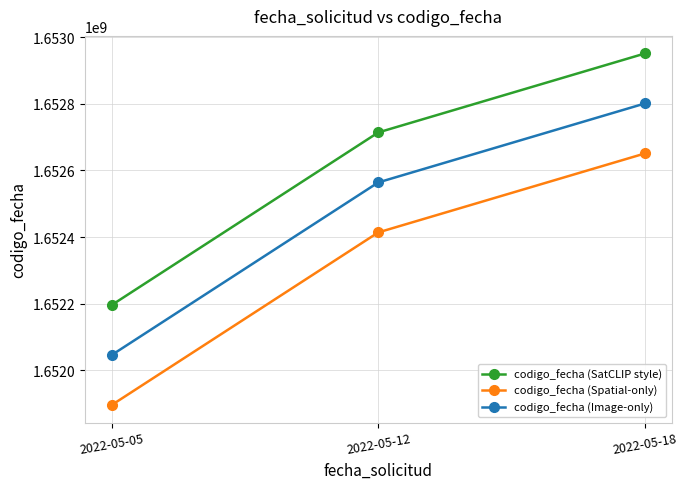

Which label corresponds to the largest value in the chart?

2022-05-18